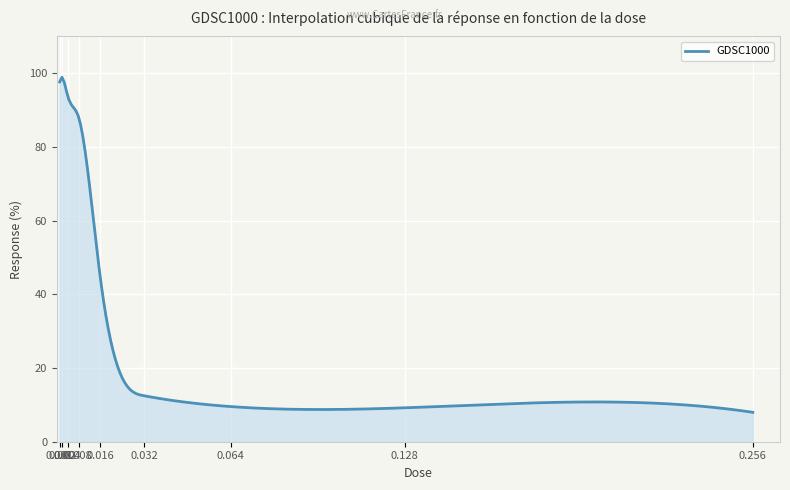

Count the number of data series in this chart.

1